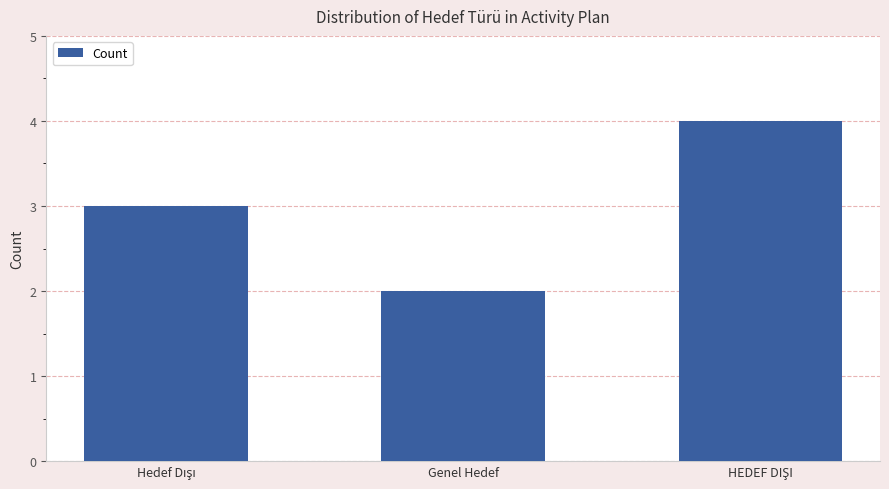

The chart shows a value of 3 at Genel Hedef. True or false?

False